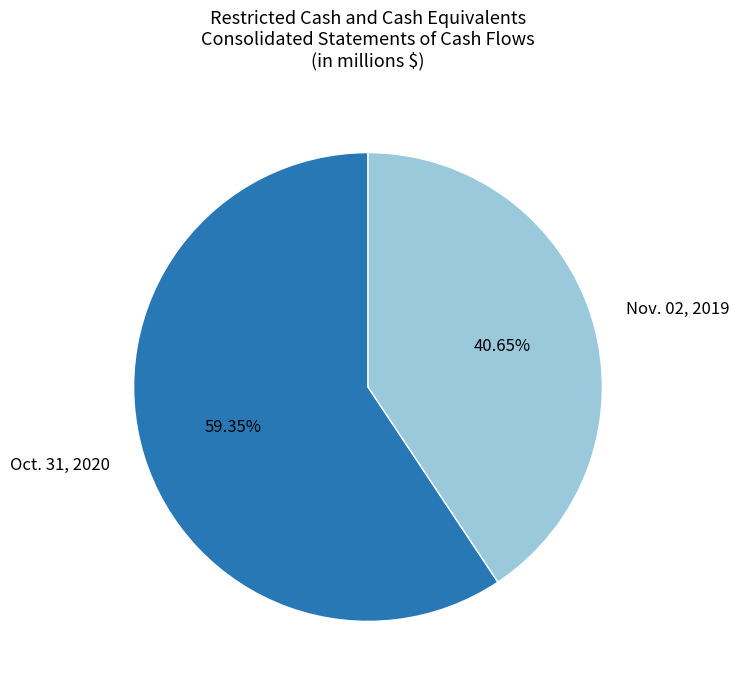

The Oct. 31, 2020 slice represents 73% of the pie. True or false?

False